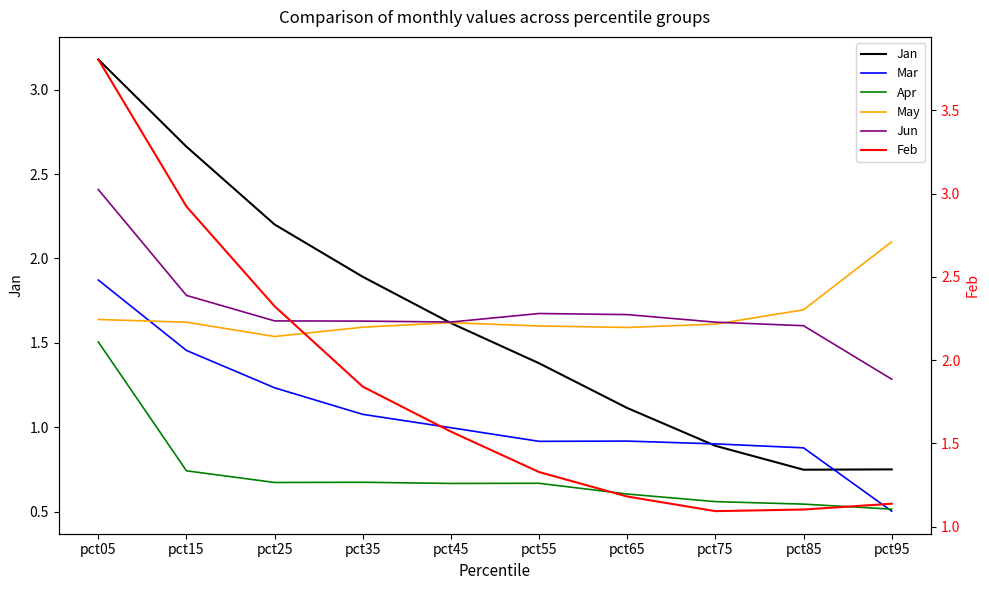

True or false: Apr and May intersect in this chart.

False